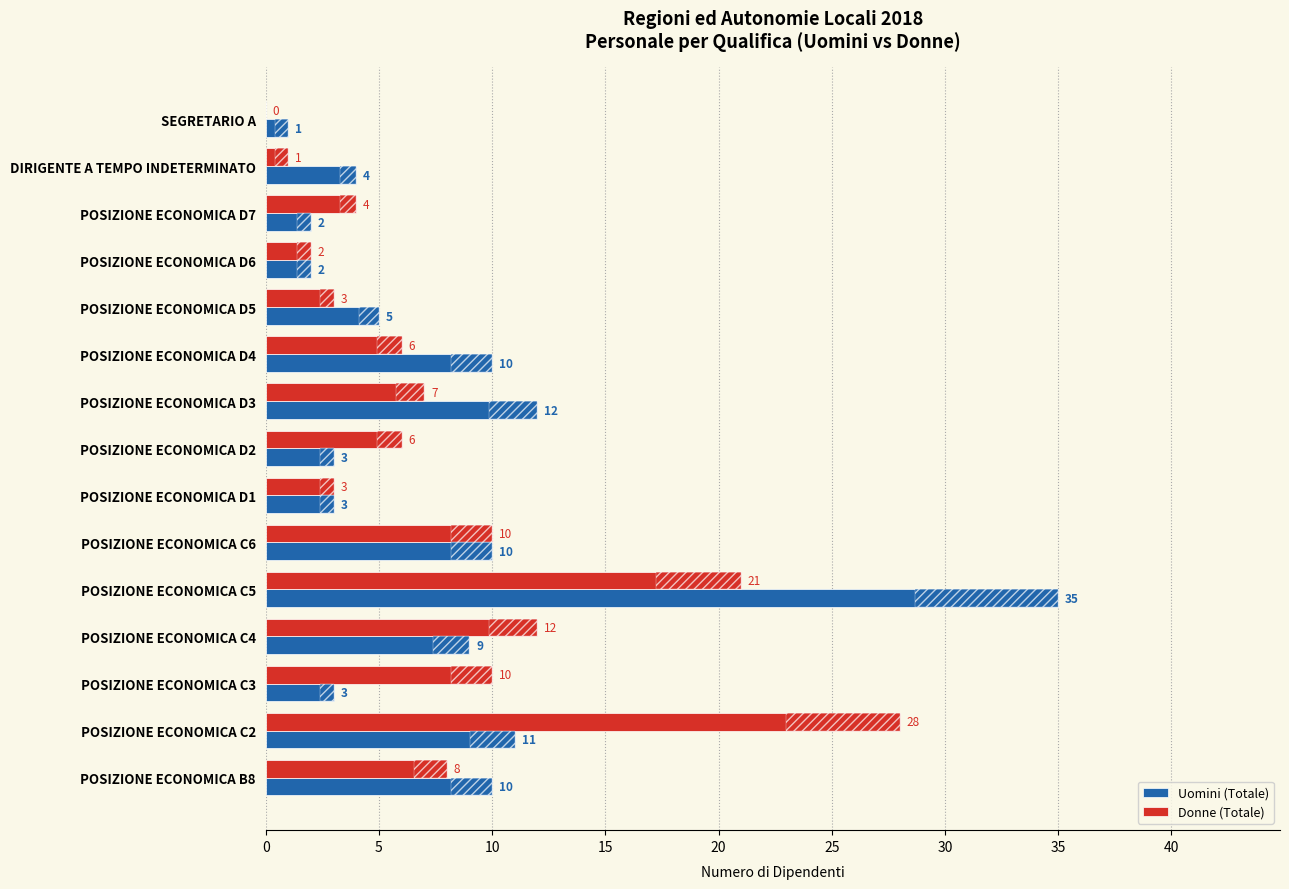

The Uomini (Totale) series shows 1 at POSIZIONE ECONOMICA D1. True or false?

False